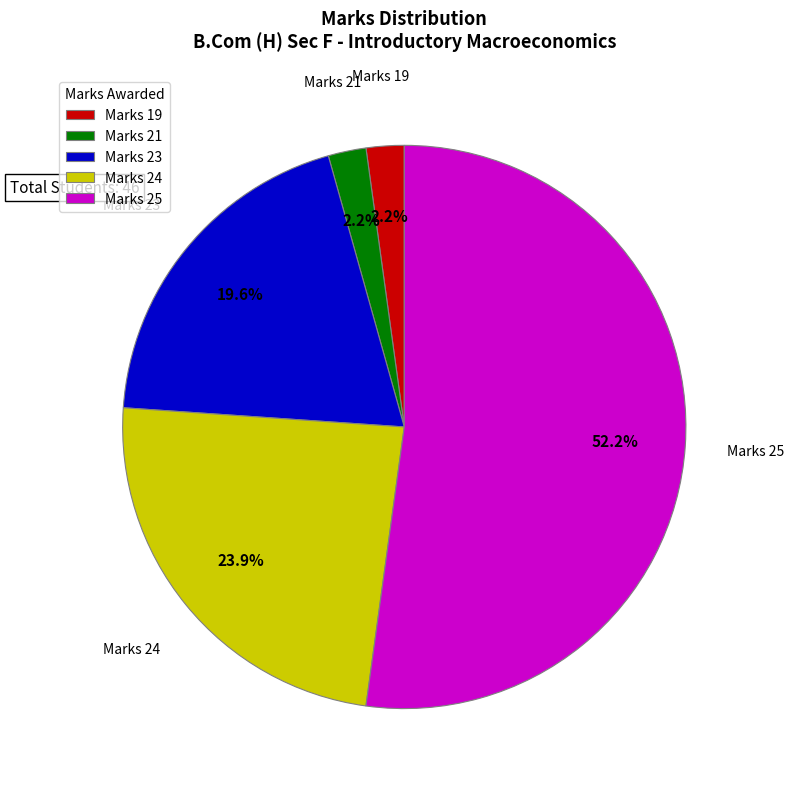

Is there any slice that represents more than half of the pie?

Yes